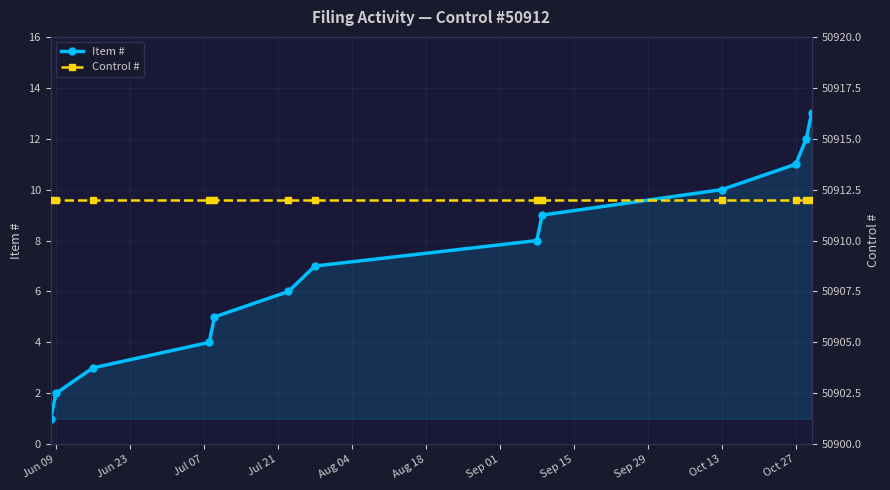

What position from the right is Jun 09?

13